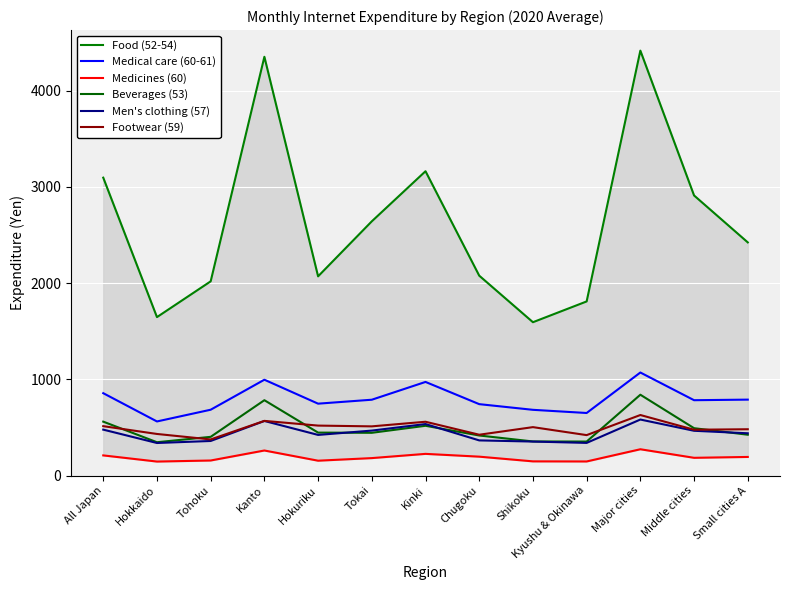

Reading left to right, extract all data points from this chart.

Food (52-54): 3097	1647	2019	4354	2071	2643	3164	2078	1594	1810	4418	2912	2424
Medical care (60-61): 856	562	684	996	747	788	973	742	683	650	1071	783	789
Medicines (60): 209	145	156	260	154	181	225	196	147	146	273	184	193
Beverages (53): 560	346	402	783	446	444	517	416	354	353	840	492	424
Men's clothing (57): 477	338	359	567	422	467	535	365	353	339	582	465	439
Footwear (59): 513	432	375	568	519	511	559	424	503	420	629	476	481